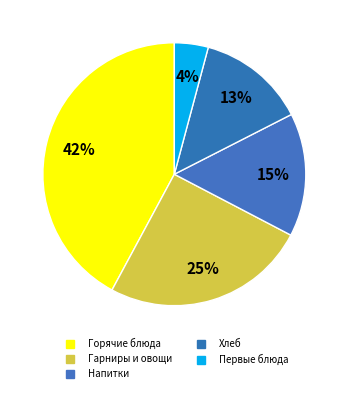

Does any single category account for the majority?

No